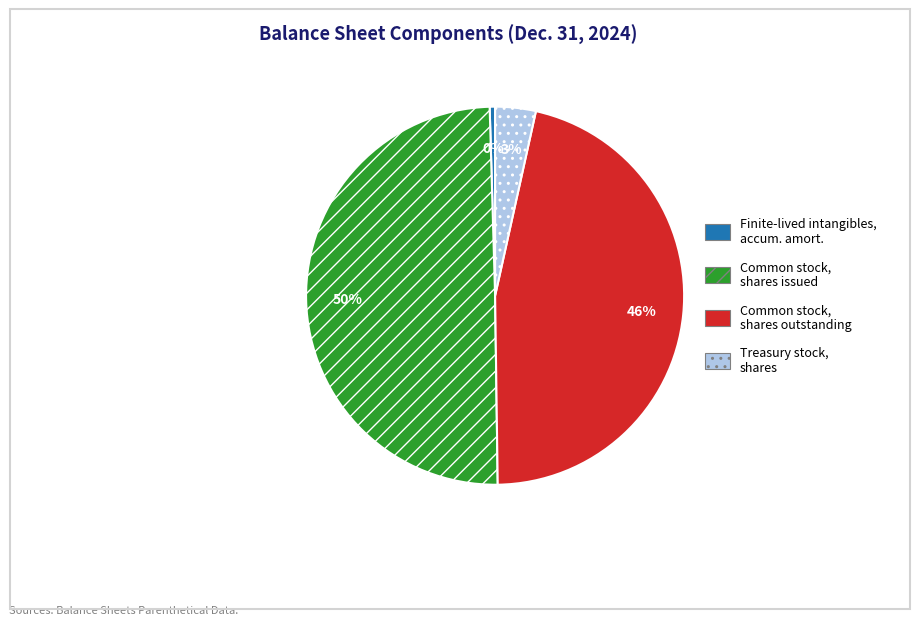

To the nearest percent, what is the average slice percentage?

25%